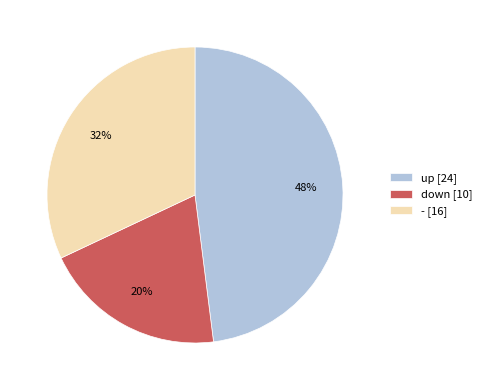

To the nearest percent, what is the difference between the largest and smallest slice percentages?

28%